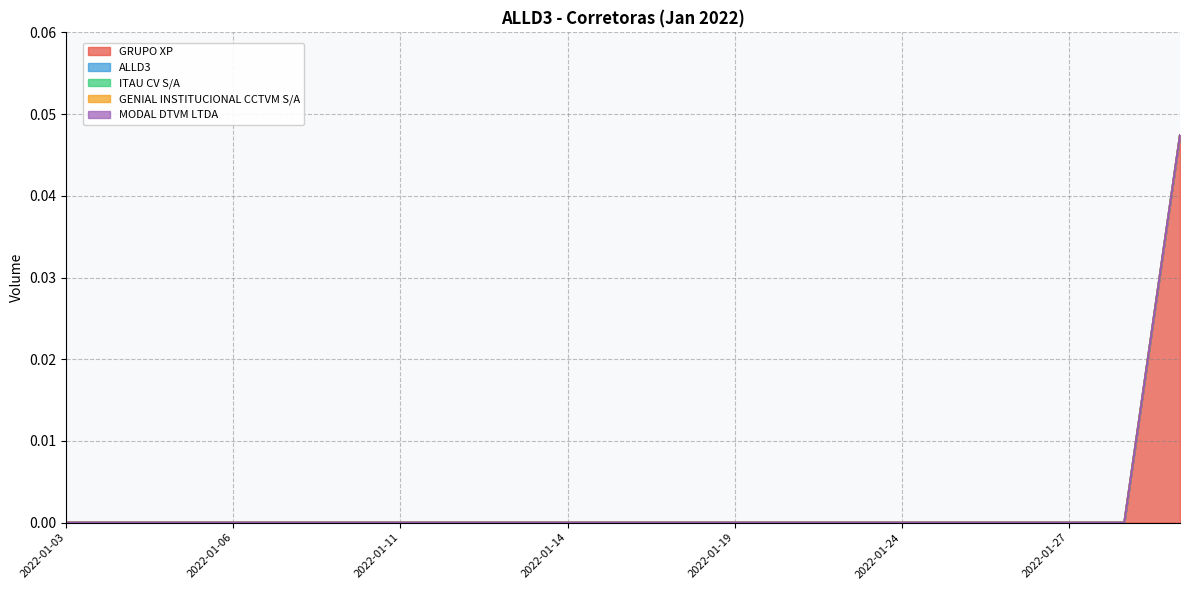

True or false: GRUPO XP has a value of 0.0 at 2022-01-14.

False